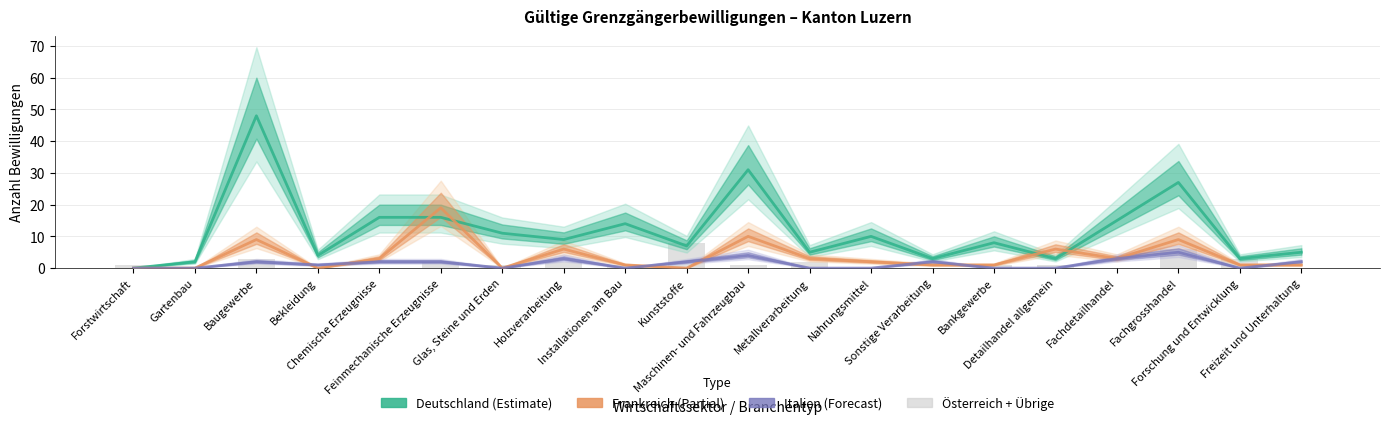

What value does the Deutschland series have at Glas, Steine und Erden, to the nearest 5?

10